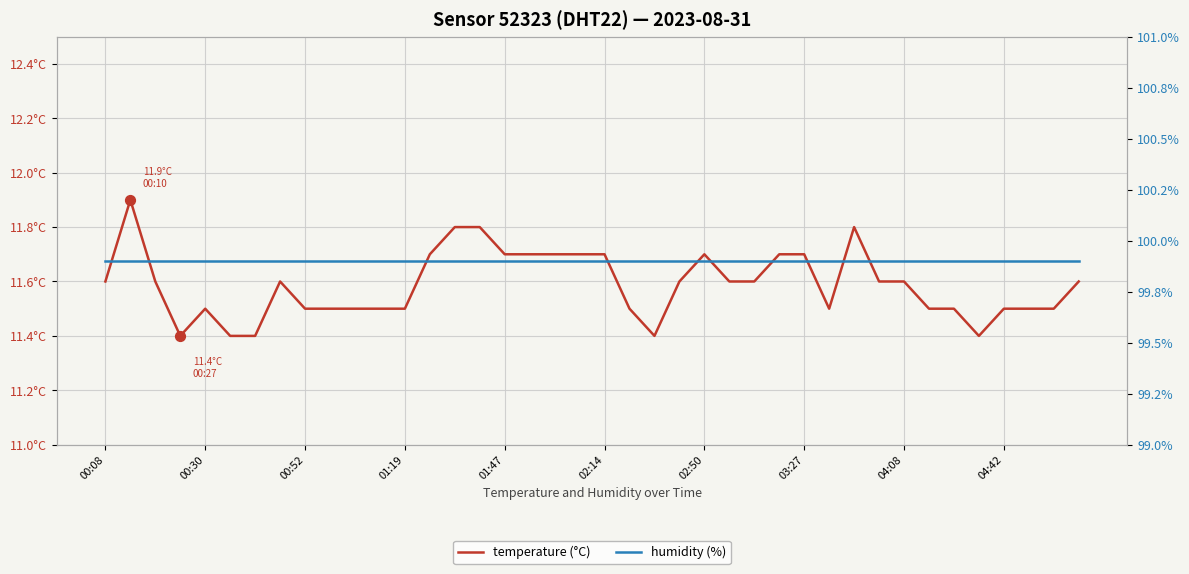

Which series has the widest spread of Y values?

temperature (°C)